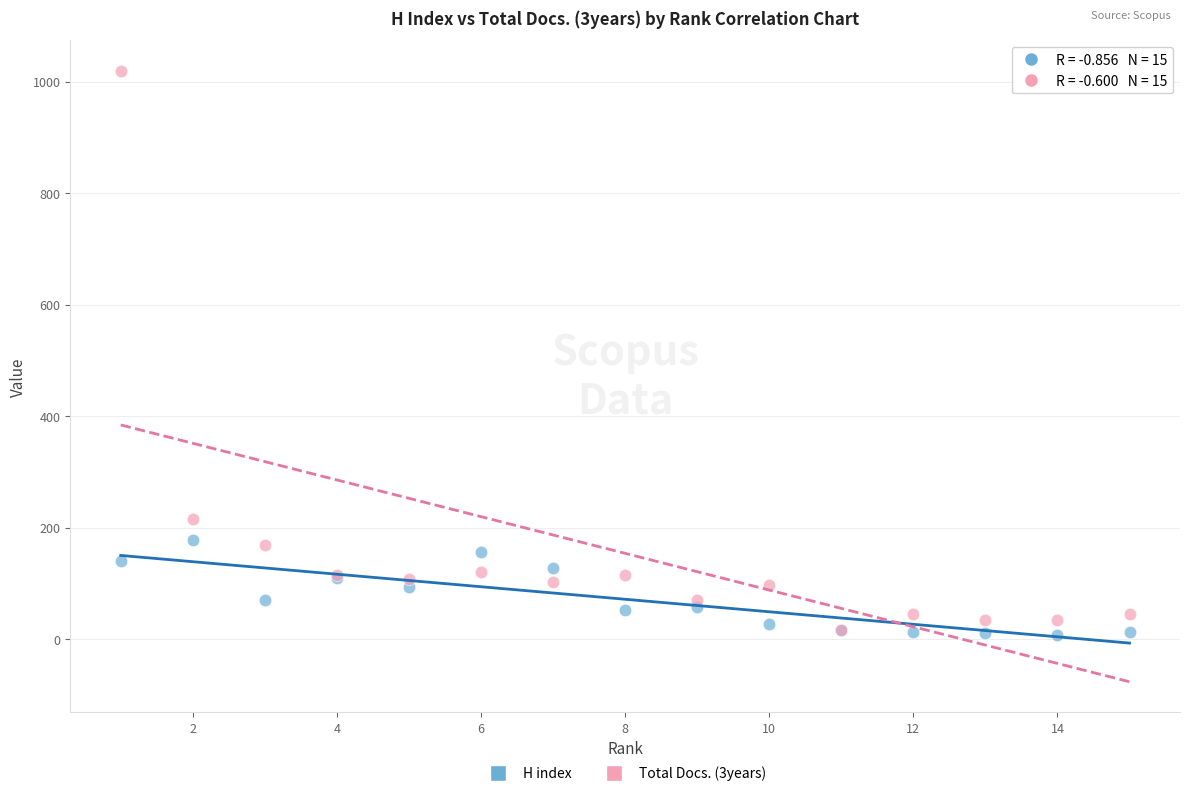

Across all series, what Y value is closest to 513?

216